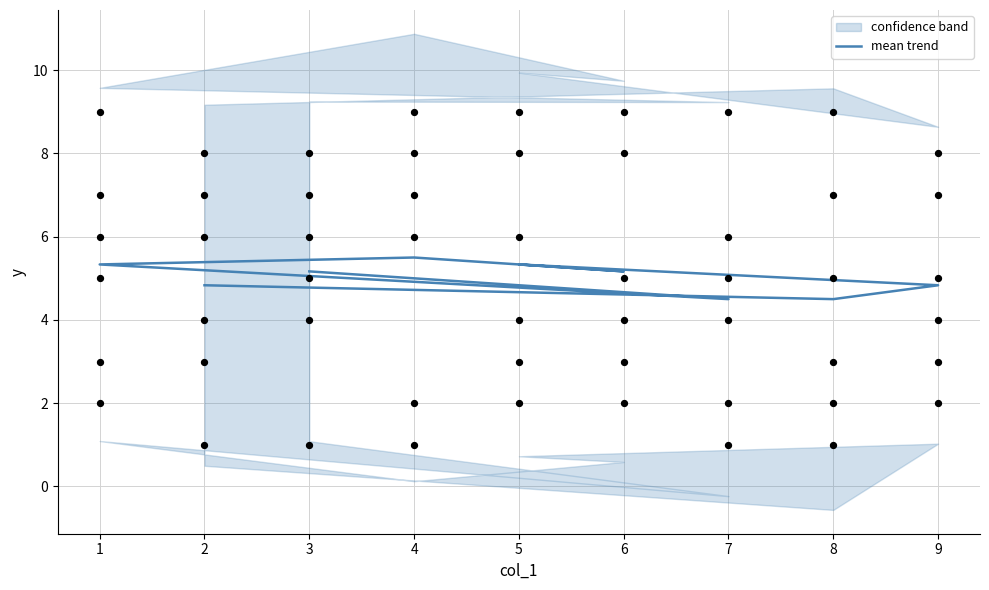

Which series contains the highest Y value?

col_4